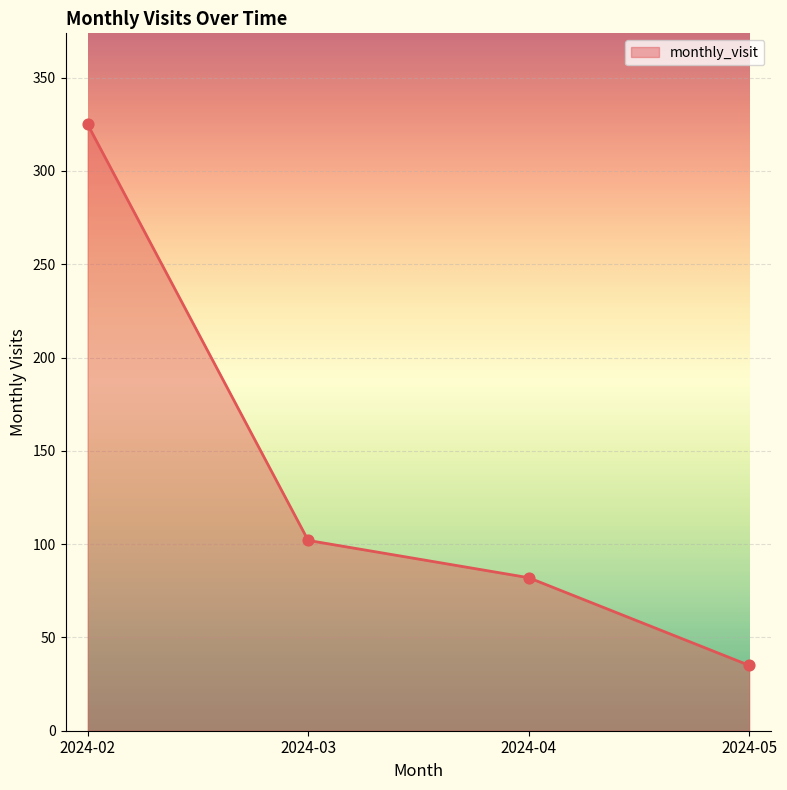

Which has a higher value, 2024-04 or 2024-02?

2024-02